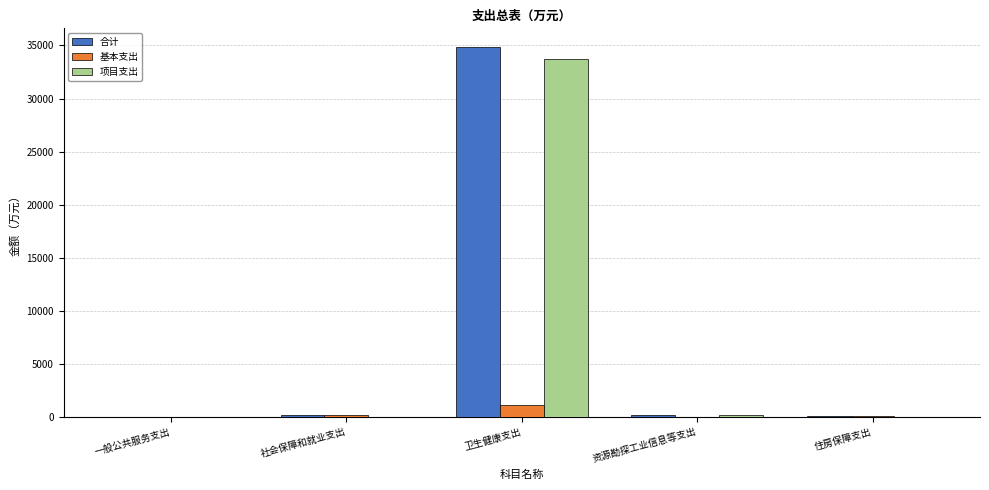

What is the total value across all series at 一般公共服务支出?

16.0